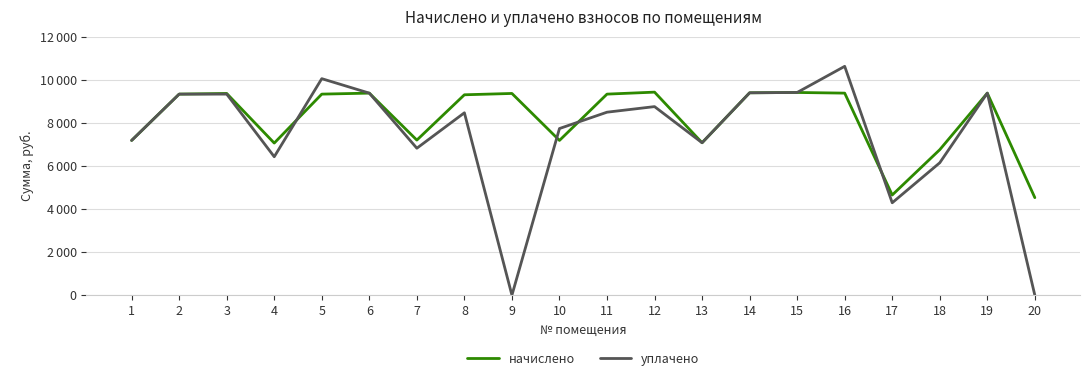

Does the chart have visible grid lines?

Yes